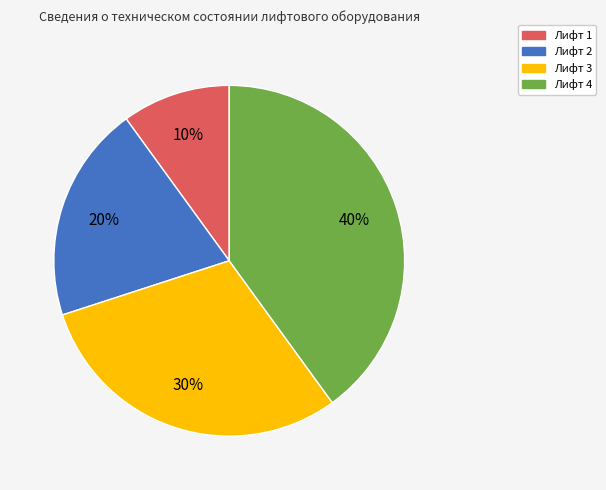

How many slices are in this pie chart?

4